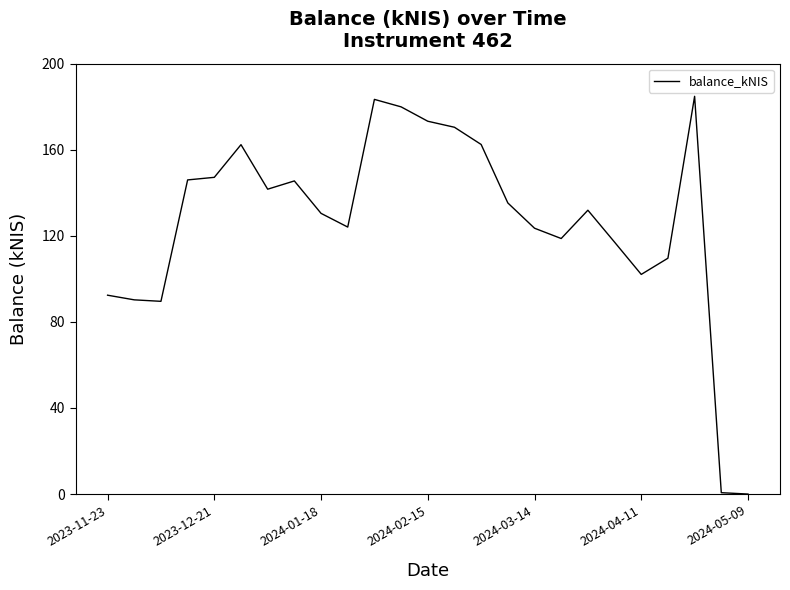

What is the difference between the maximum and minimum values?

184.8